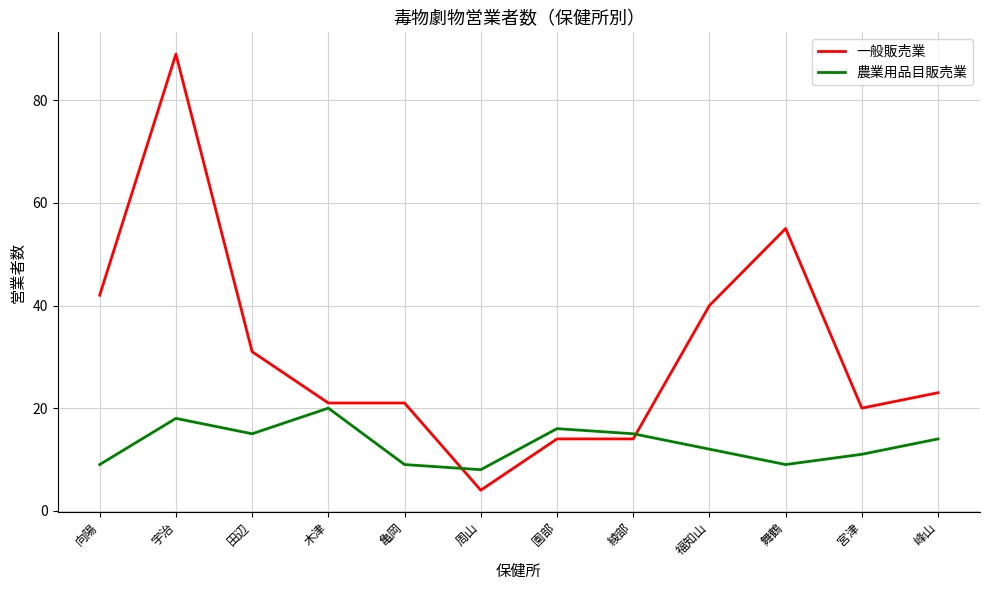

What is the approximate value of 農業用品目販売業 at 田辺, to the nearest 10?

20